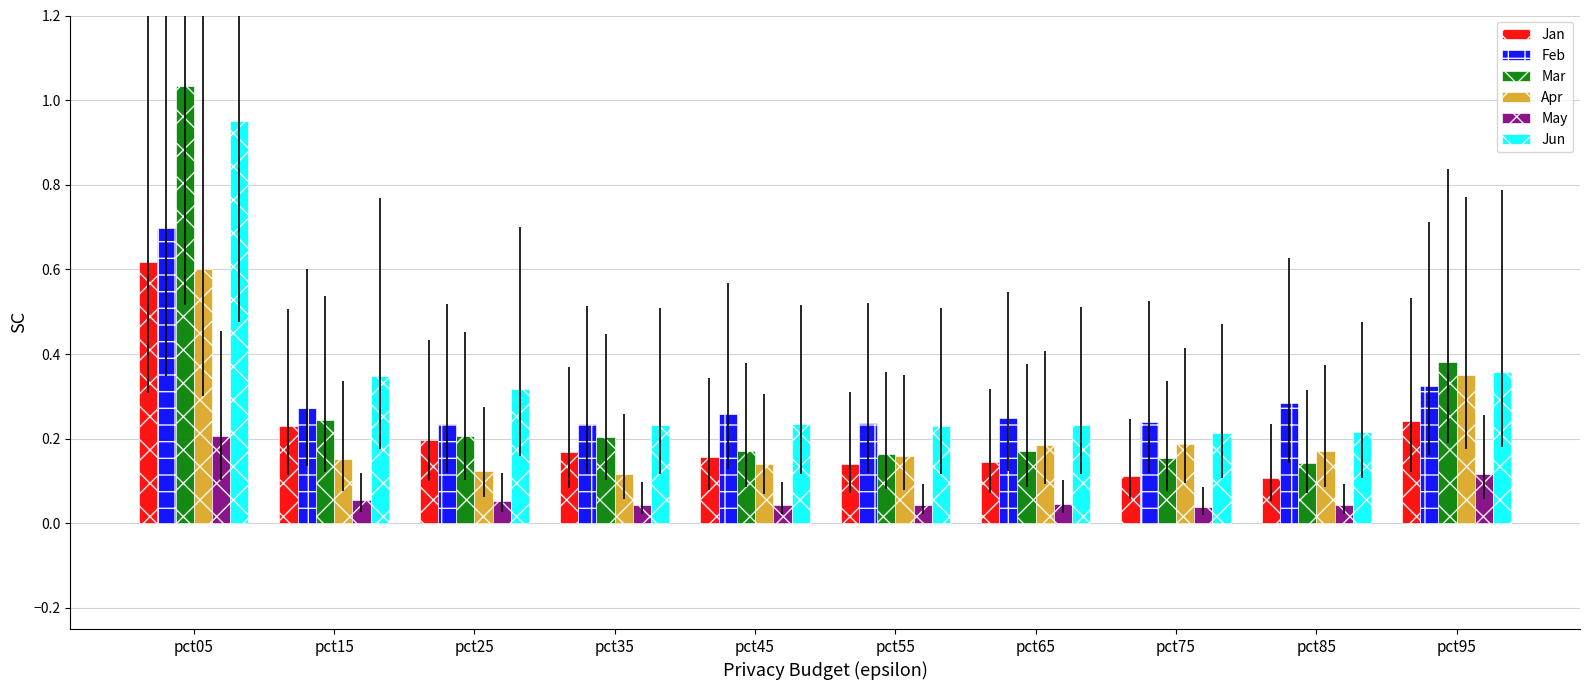

What is the total value across all series at pct05?

4.1